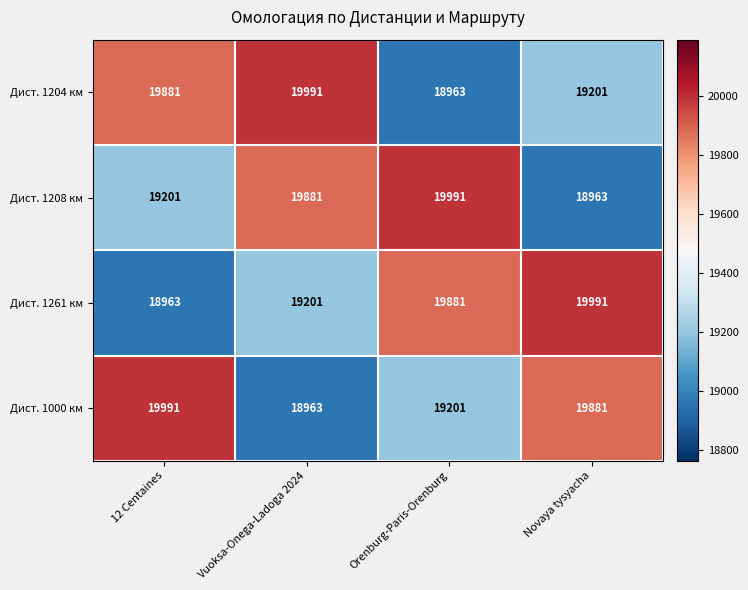

What is the total value across all series at Orenburg-Paris-Orenburg?

78036